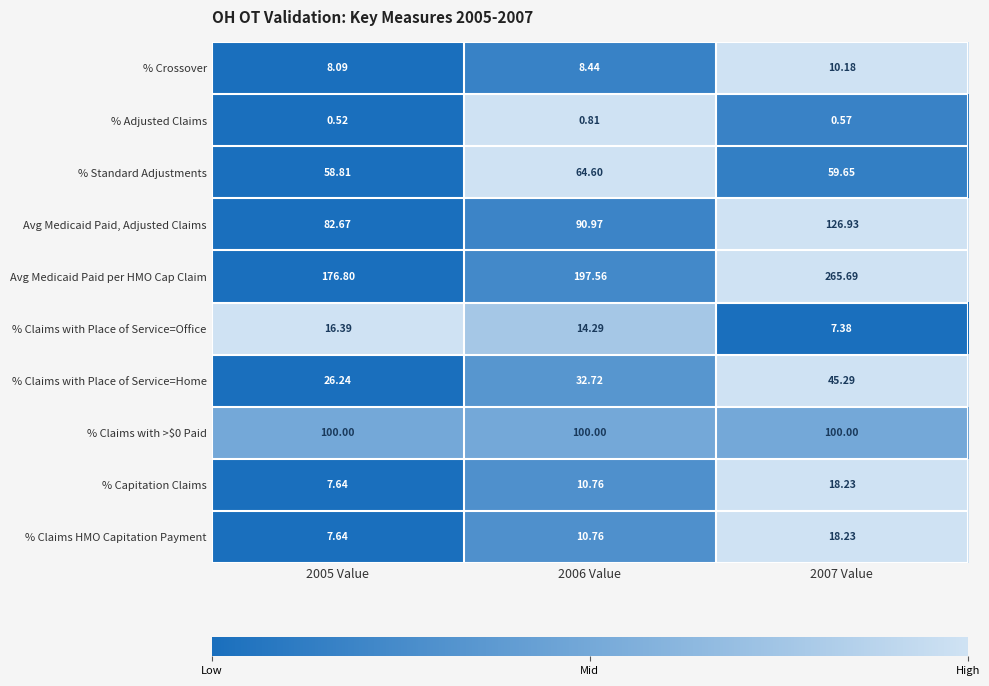

Which series has the largest total across all categories?

Avg Medicaid Paid per HMO Cap Claim